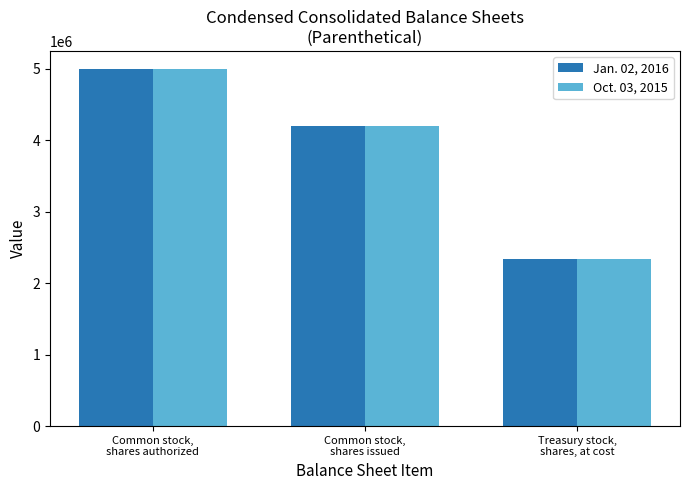

True or false: Jan. 02, 2016 has a value of 7982645 at Common stock,
shares authorized.

False